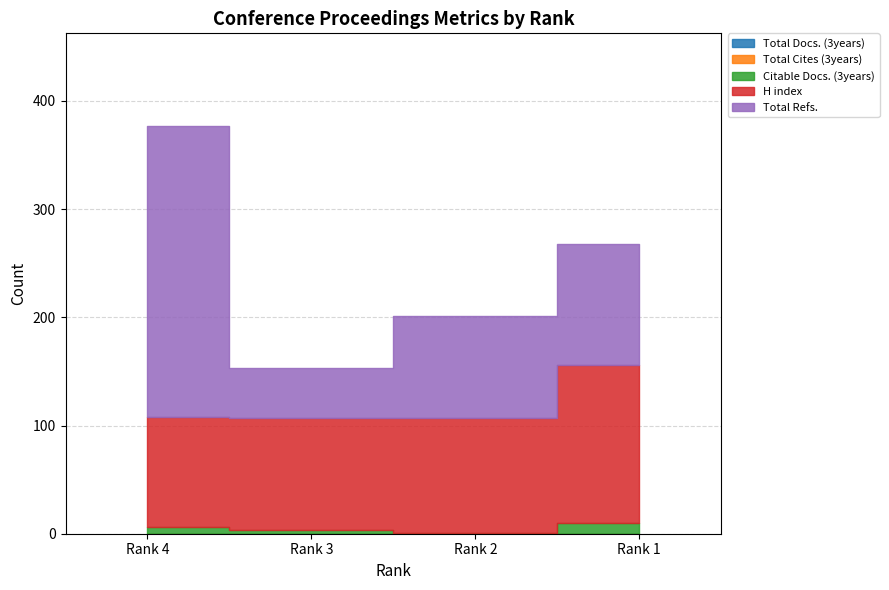

True or false: H index and Total Cites (3years) cross at least once.

False